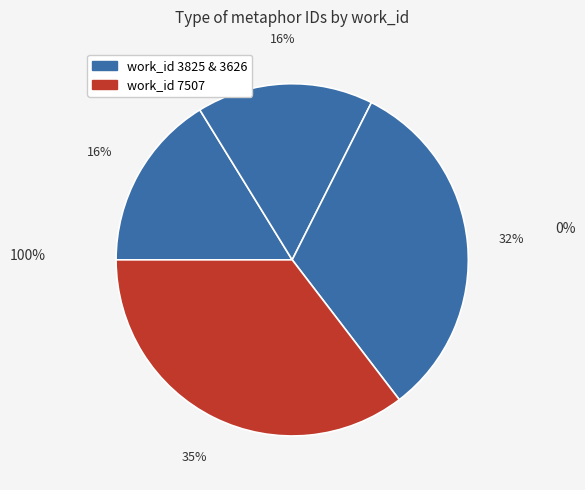

Approximately how many times larger is the value at 3626 compared to 3825?

2.0